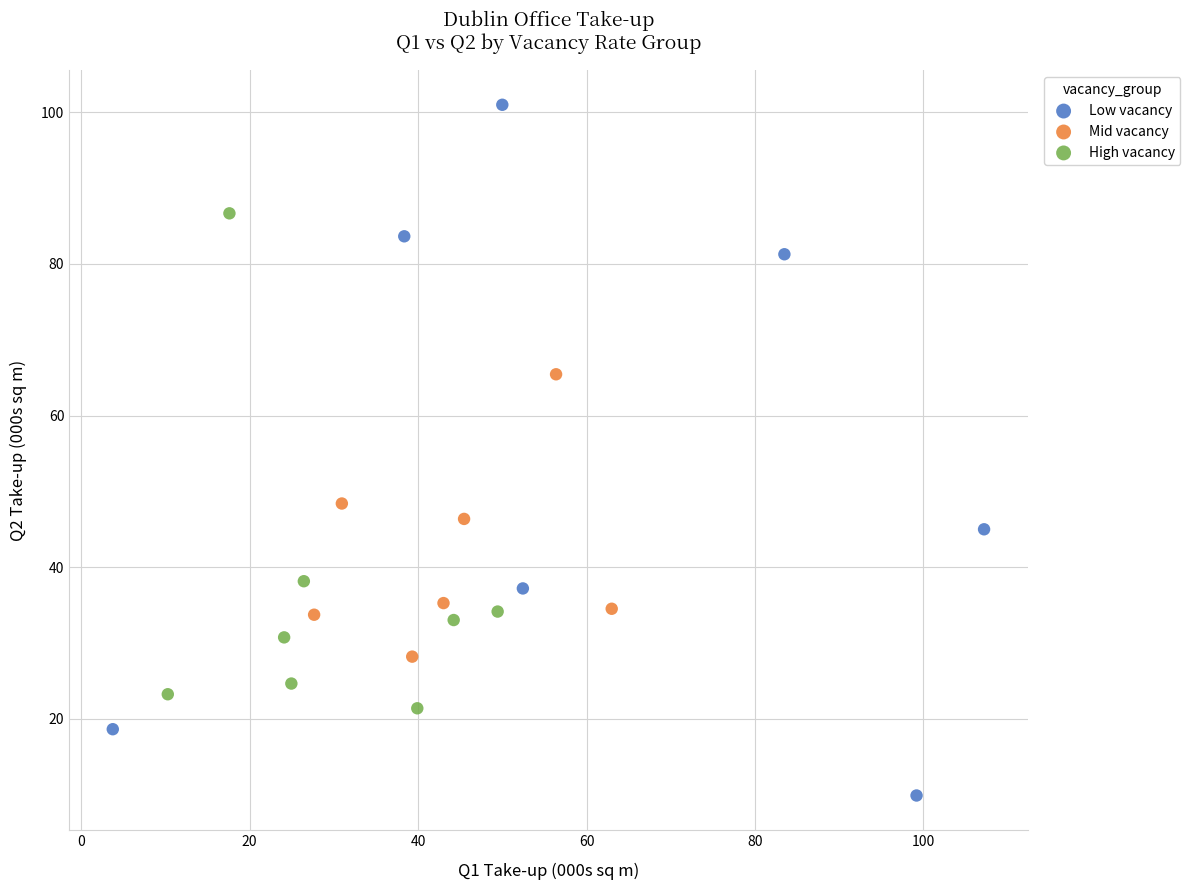

Which series has the largest Y range (max minus min)?

Low vacancy